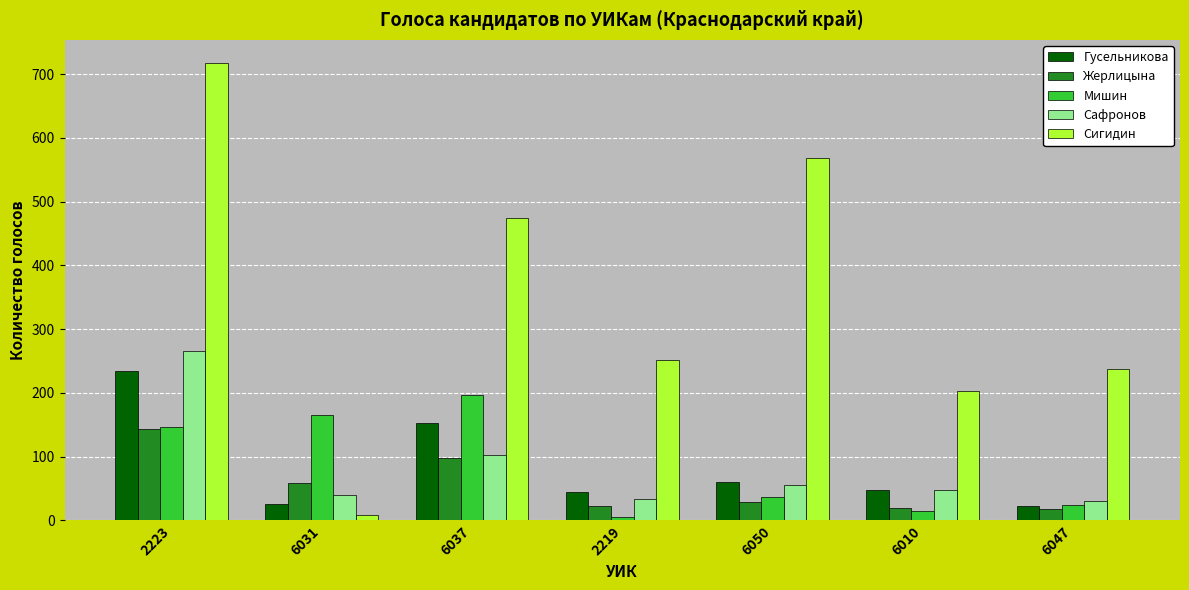

At which label does Гусельникова first exceed 48?

2223